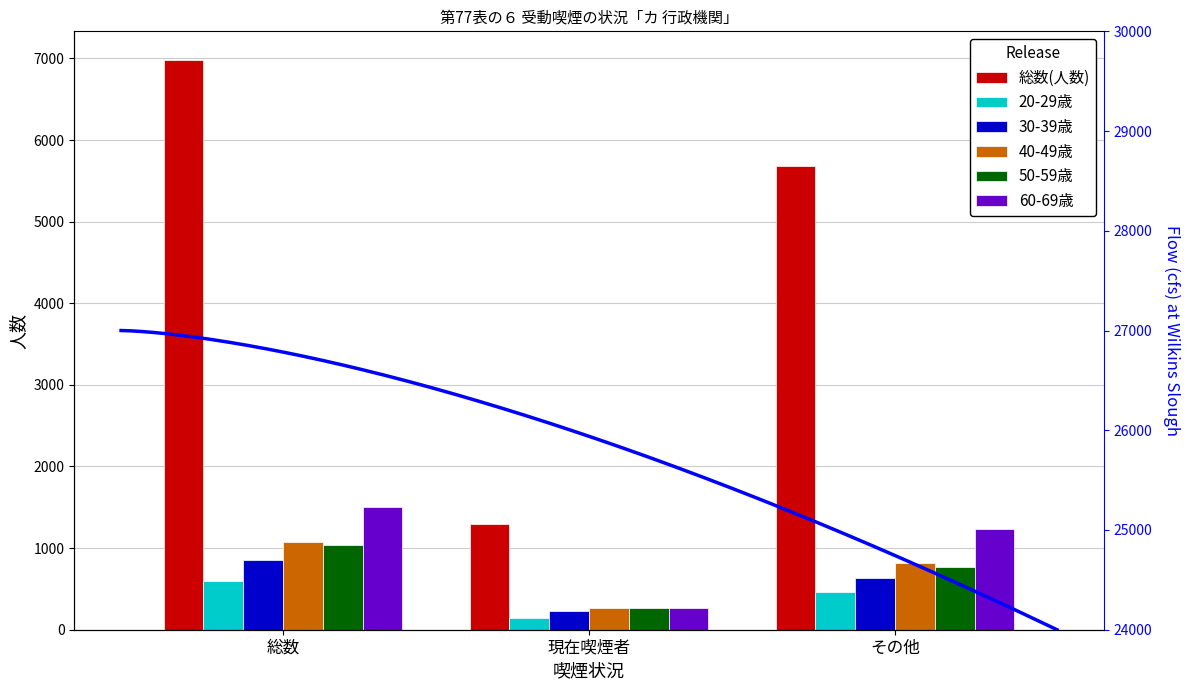

What is the sum of all 60-69歳 values?

3002